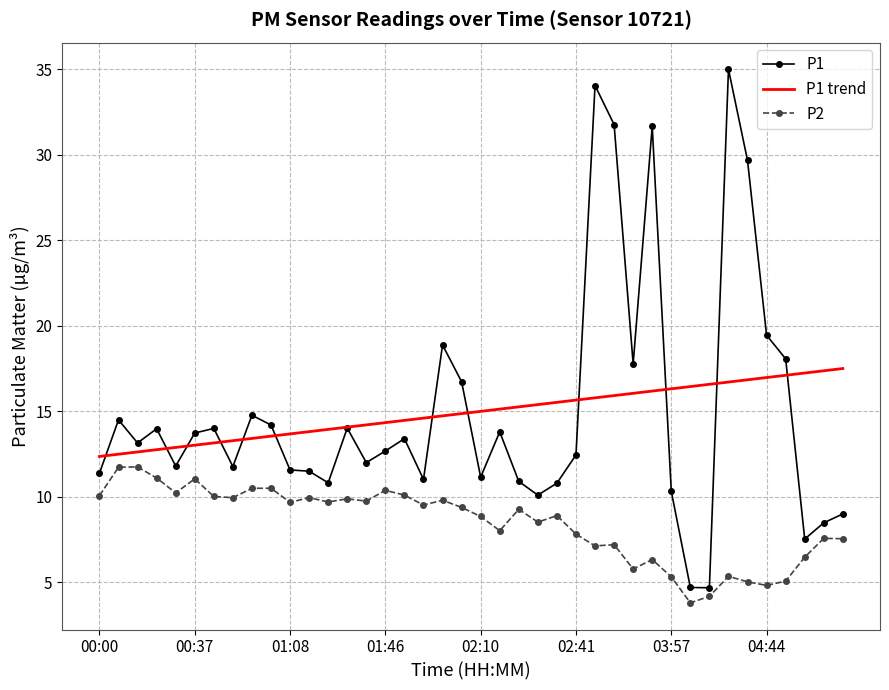

Rank the series by their maximum value, from lowest to highest.

P2, P1 trend, P1